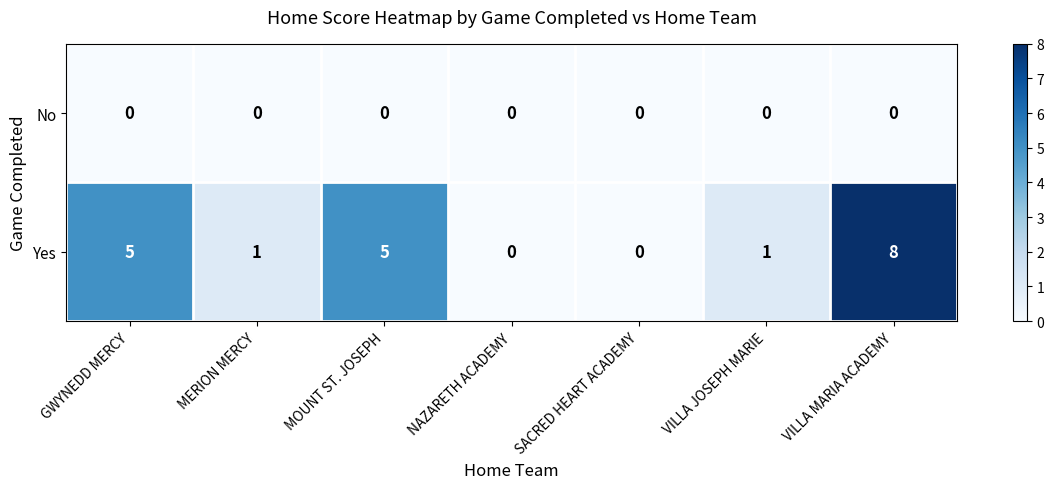

What is the difference between the highest and lowest values at MERION MERCY?

1